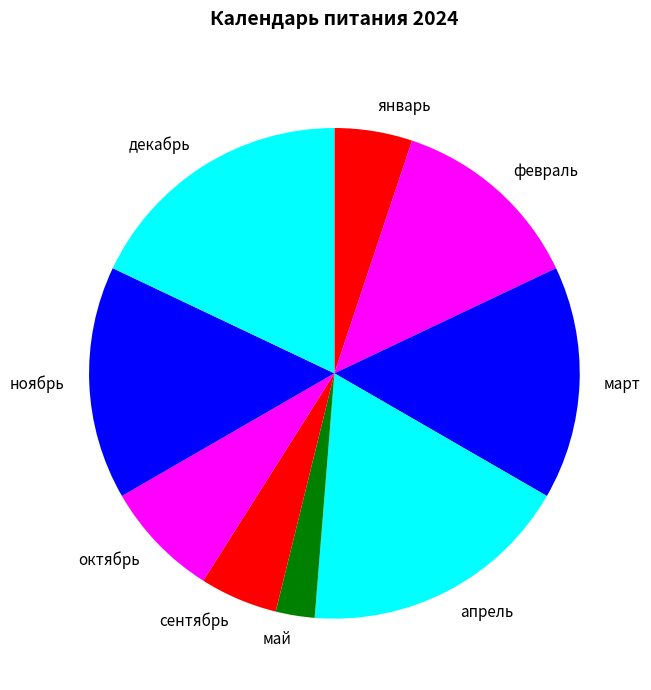

What is the ratio of the value at декабрь to the value at март?

1.2